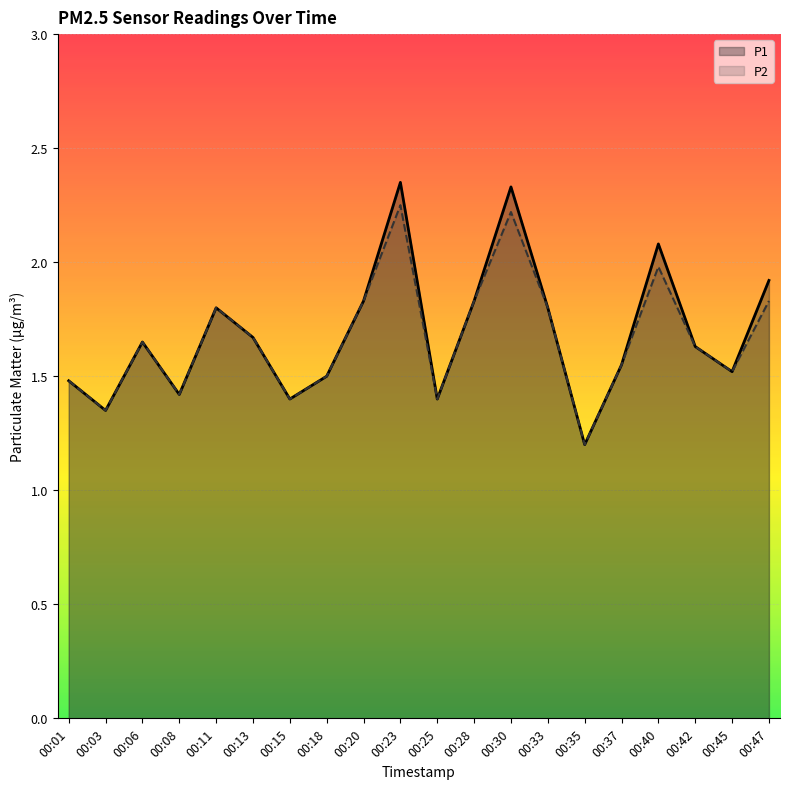

True or false: P1 and P2 cross at least once.

False